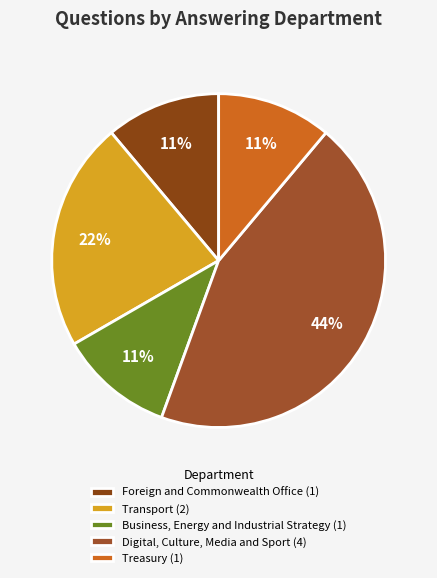

Between Treasury and Digital, Culture, Media and Sport, which is larger?

Digital, Culture, Media and Sport